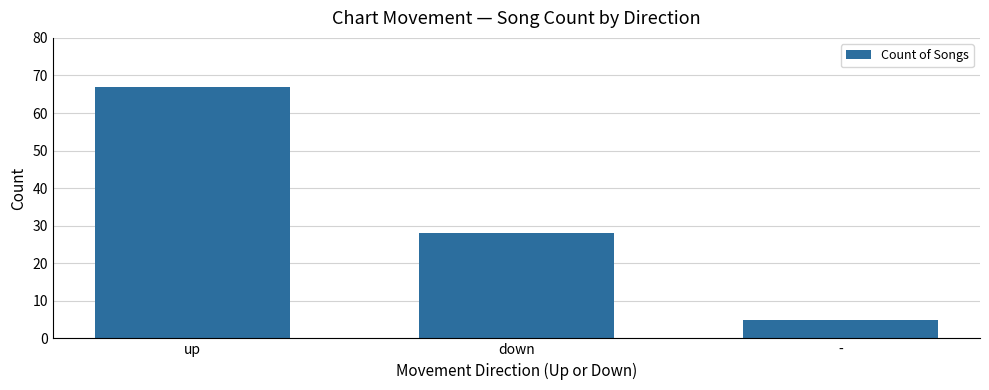

Rank the categories by value from highest to lowest.

up, down, -